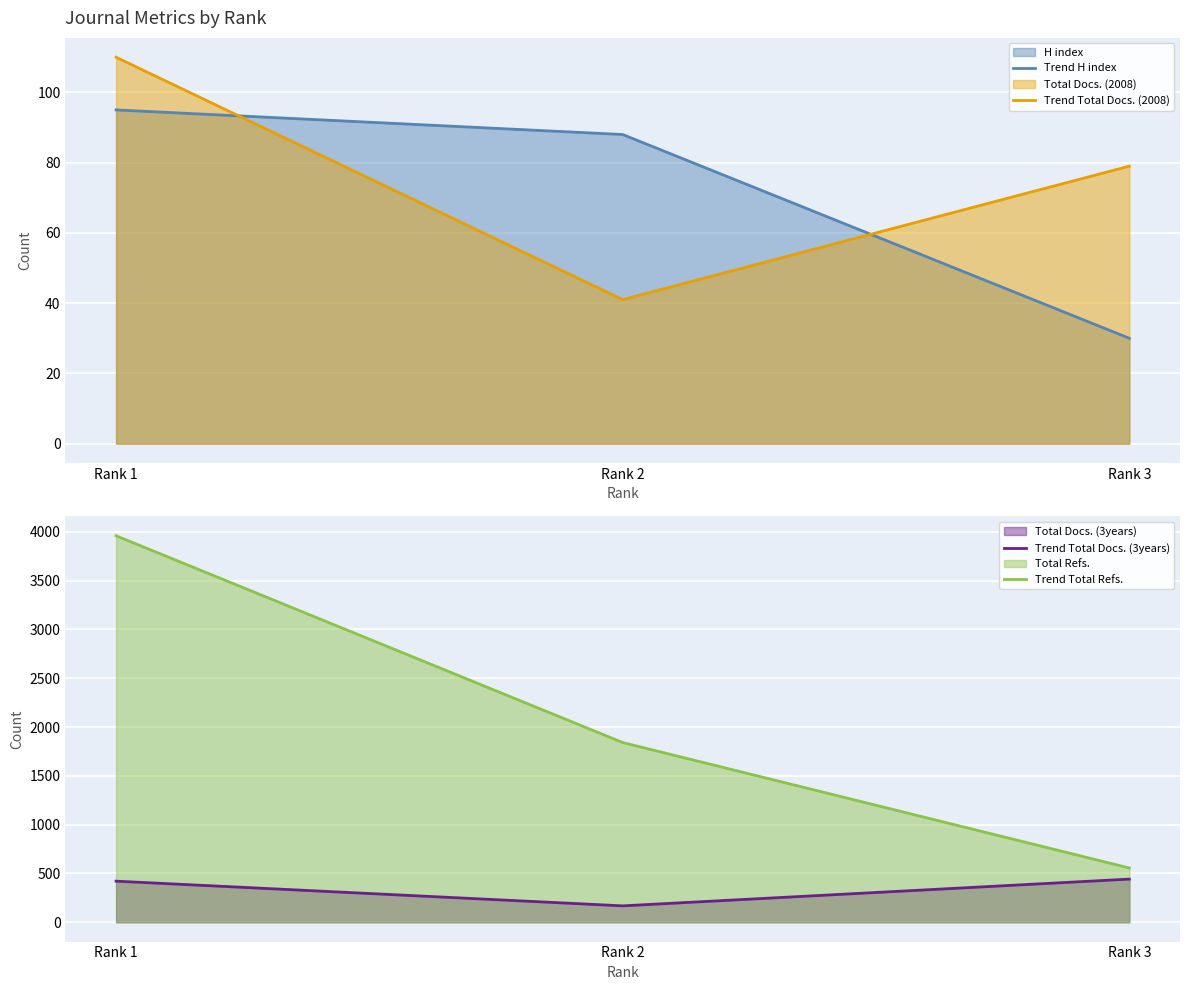

Is the value of Trend Total Docs. (3years) at Rank 1 greater than the value of Trend H index at Rank 1?

Yes